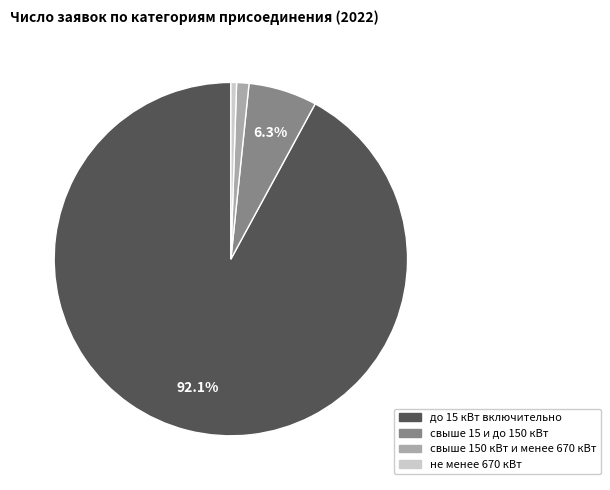

Rank the categories by value from lowest to highest.

не менее 670 кВт, свыше 150 кВт и менее 670 кВт, свыше 15 и до 150 кВт, до 15 кВт включительно